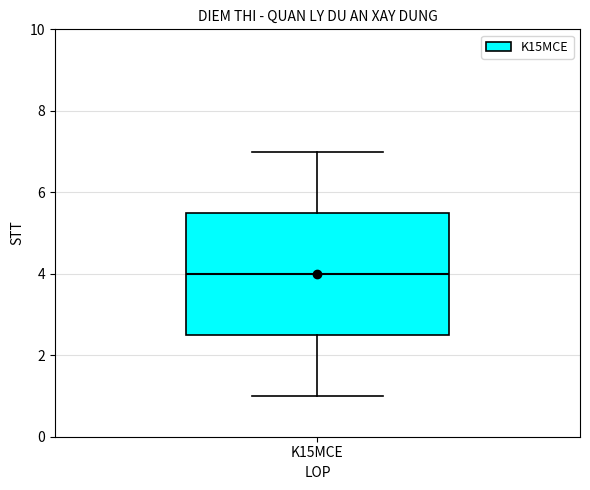

Transcribe this box plot: give where the median line is, the range the box spans, and where the two whiskers end, as read against the y-axis. The values are not printed on the chart, so give them approximately, as read against the axis.

median 4.0, box 2.6 to 5.6, whiskers 1.0 to 7.0